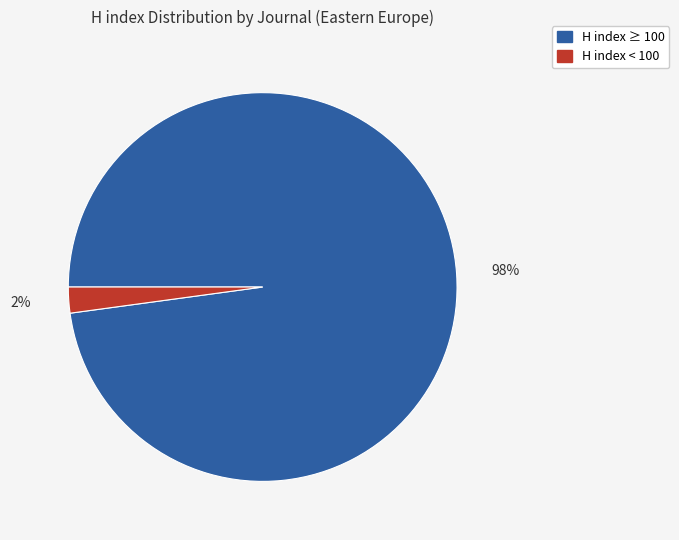

Which category has the biggest portion of the pie?

H index ≥ 100